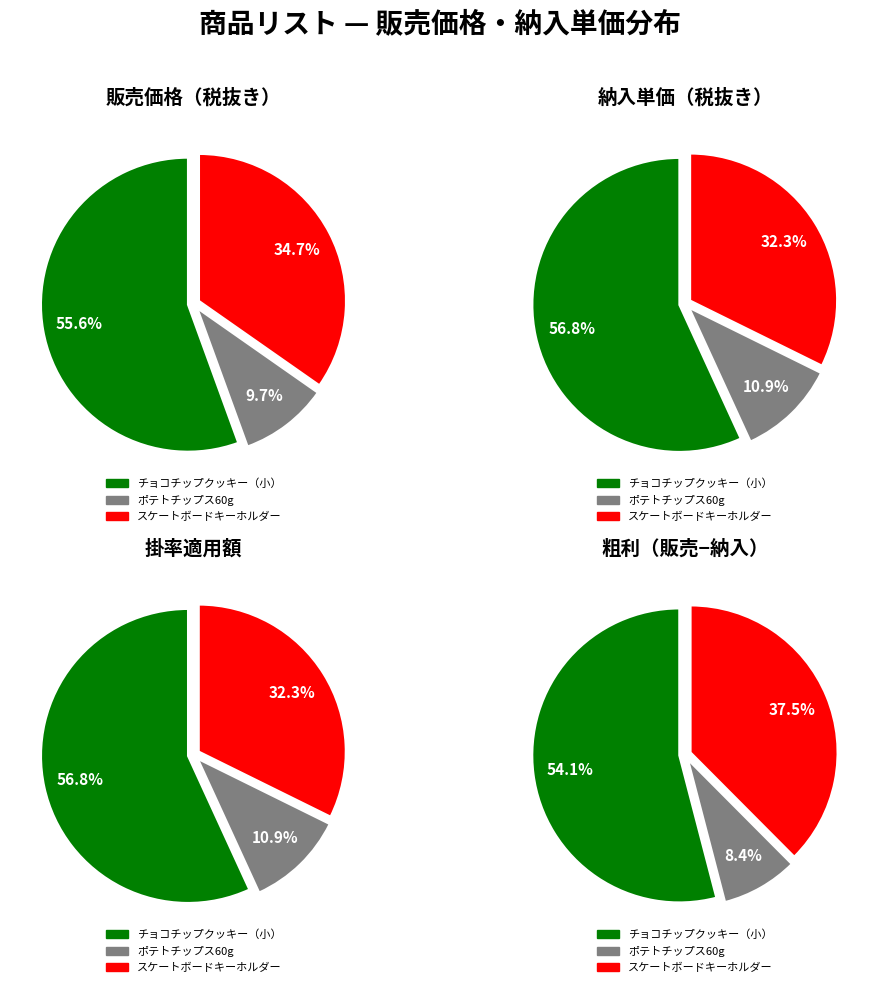

Which slice is the largest?

チョコチップクッキー（小）